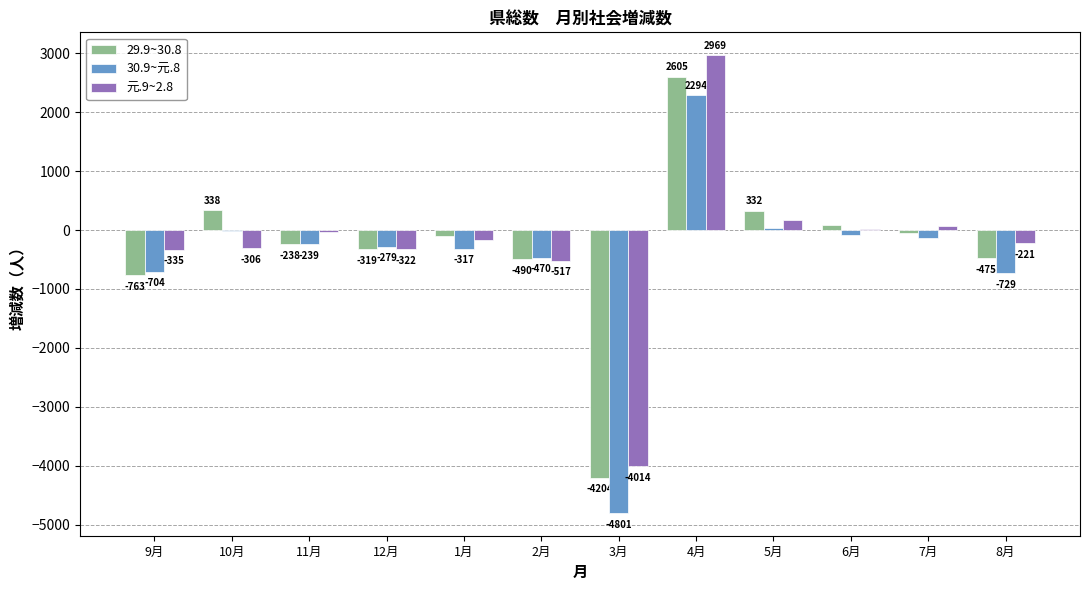

Reading right to left, extract all data points from this chart.

29.9~30.8: 8月=-475	7月=-50	6月=86	5月=332	4月=2605	3月=-4204	2月=-490	1月=-101	12月=-319	11月=-238	10月=338	9月=-763
30.9~元.8: 8月=-729	7月=-140	6月=-87	5月=29	4月=2294	3月=-4801	2月=-470	1月=-317	12月=-279	11月=-239	10月=-11	9月=-704
元.9~2.8: 8月=-221	7月=64	6月=18	5月=172	4月=2969	3月=-4014	2月=-517	1月=-166	12月=-322	11月=-32	10月=-306	9月=-335